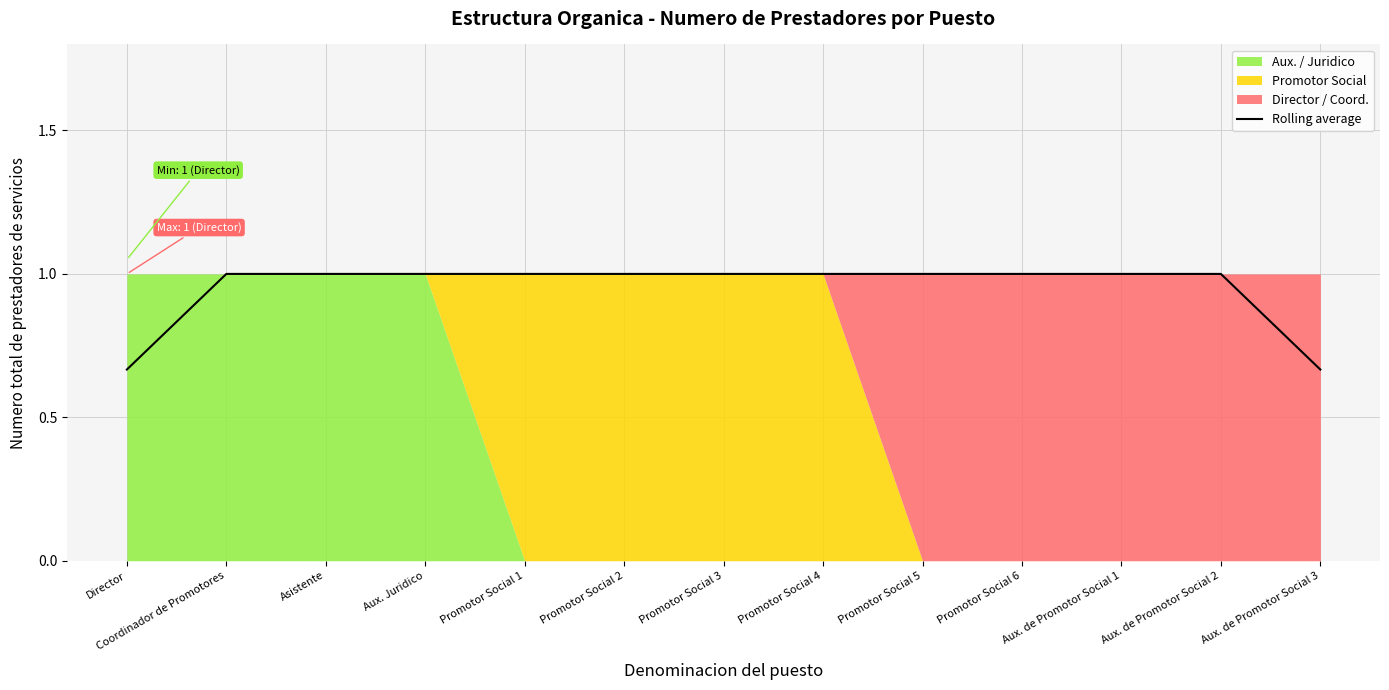

The value at Promotor Social 6 is 1.0. True or false?

True